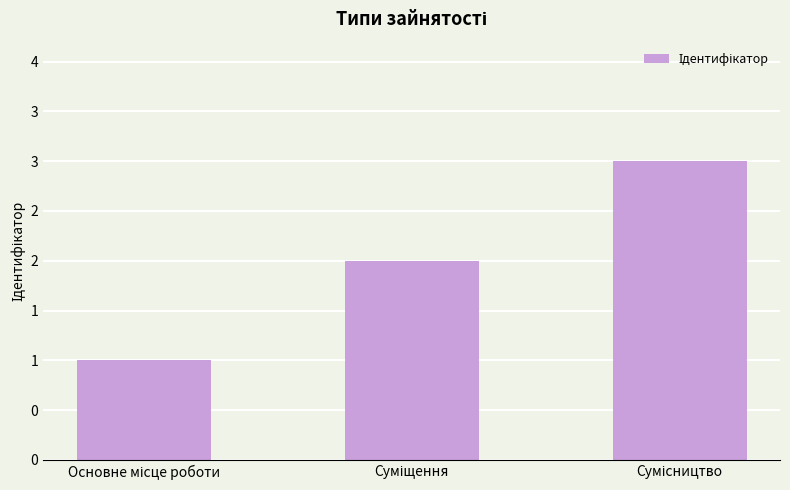

Does the chart contain stacked bars?

No